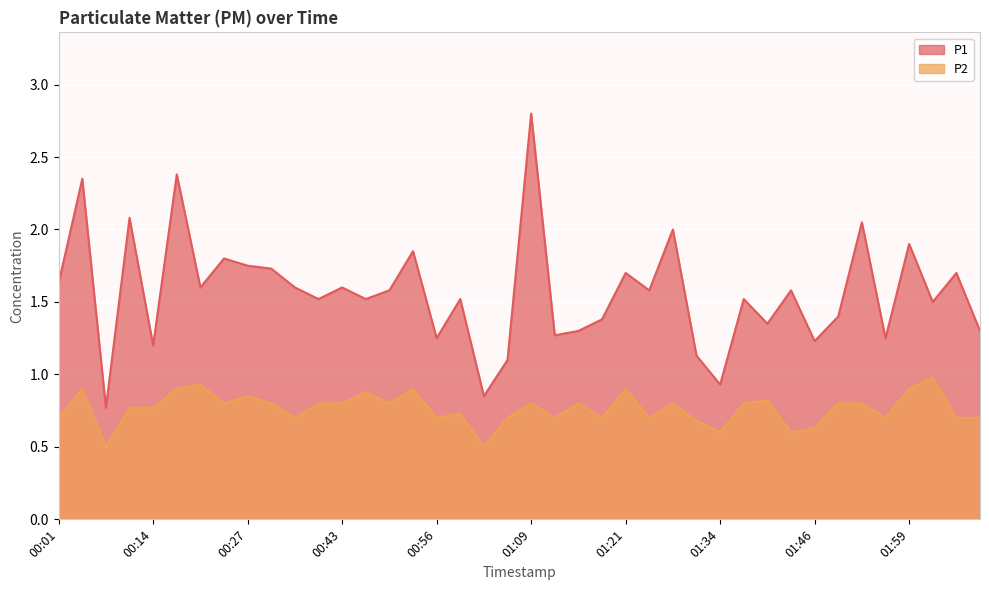

At which category does P1 reach its first local peak?

00:04